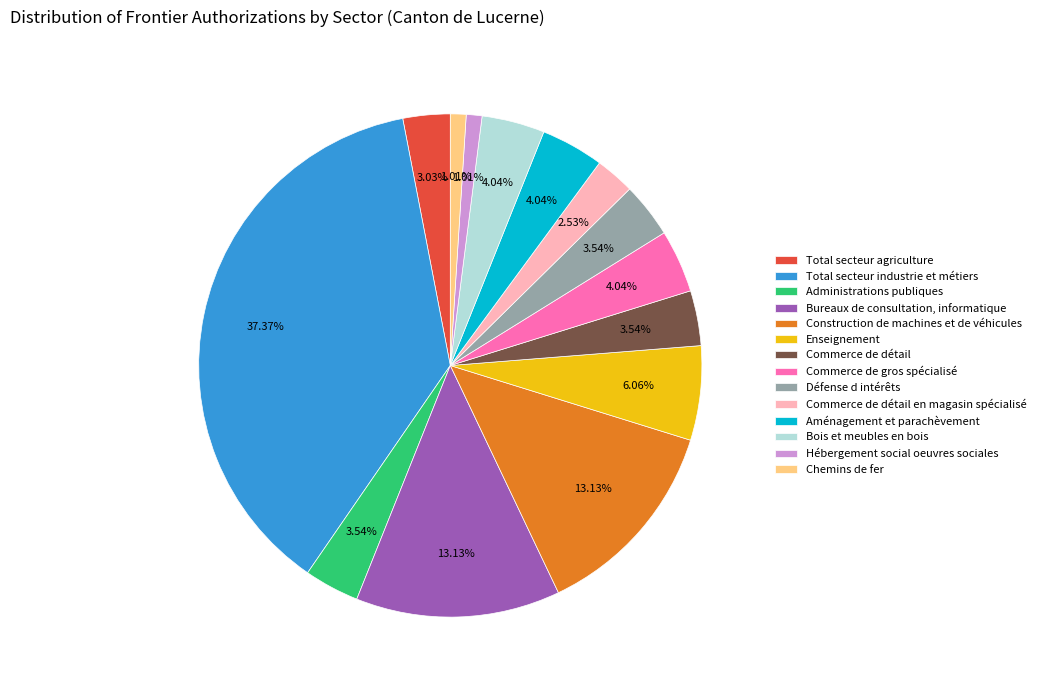

How many slices are in this pie chart?

14